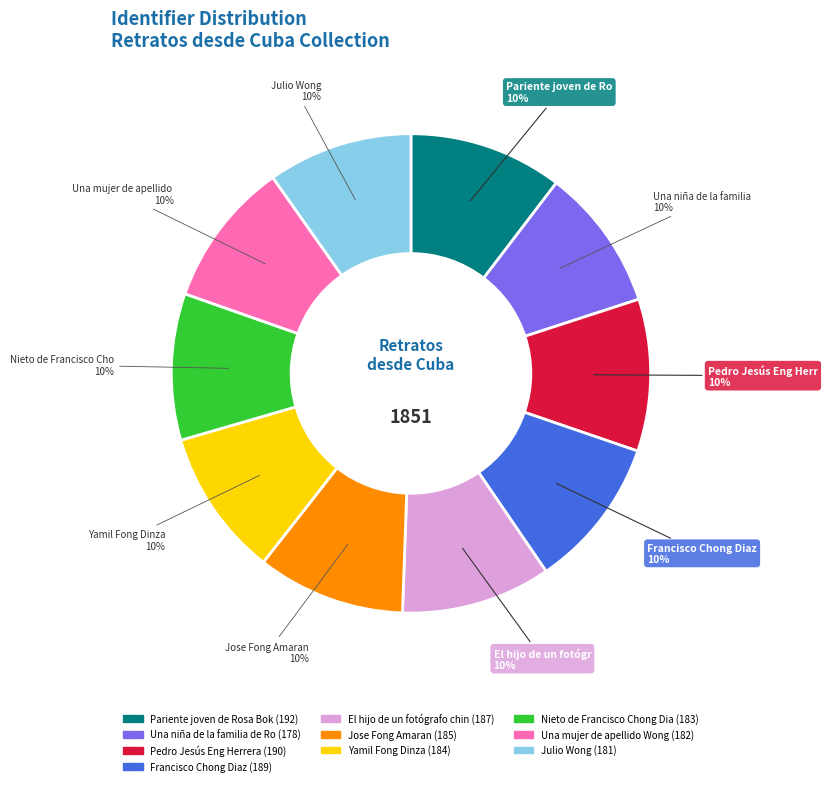

Is there any slice that represents more than half of the pie?

No